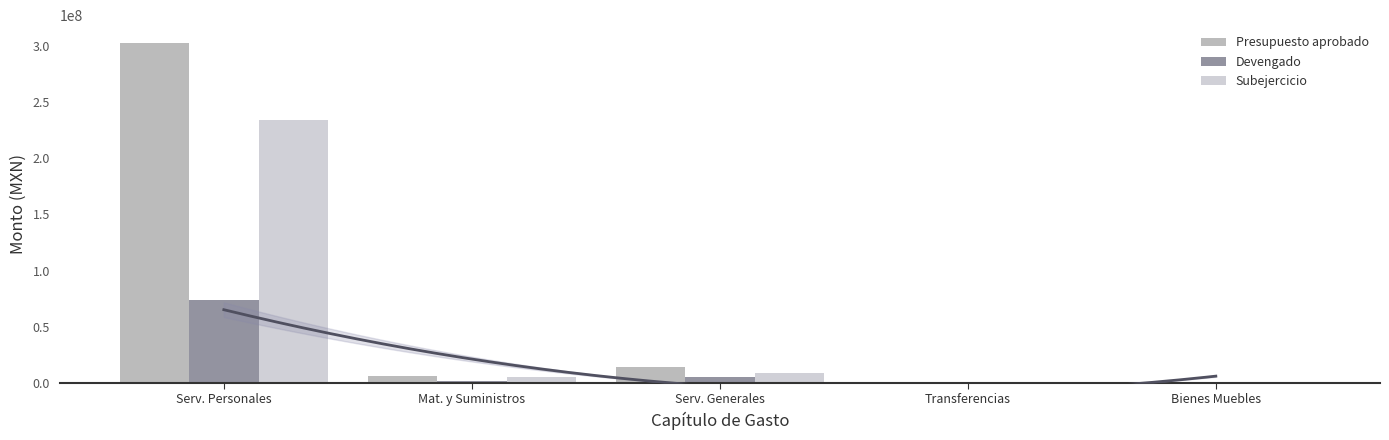

At which label does Presupuesto aprobado first exceed 6240793?

Serv. Personales